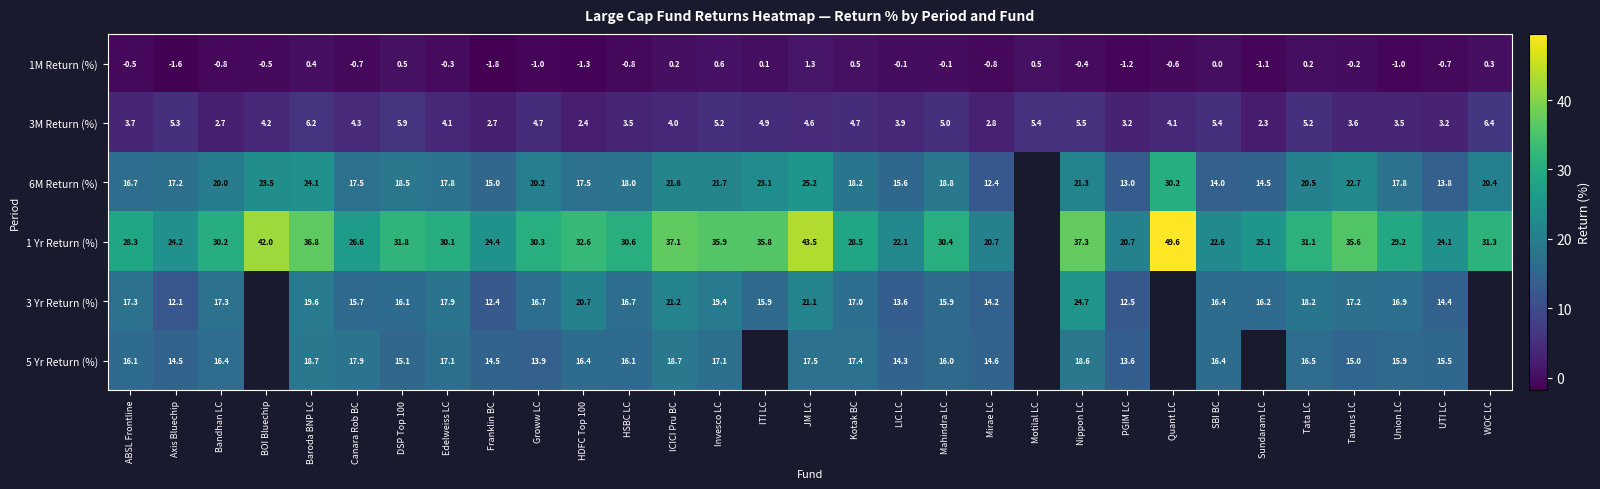

Is the value of 5 Yr Return (%) at UTI LC greater than the value of 6M Return (%) at ABSL Frontline?

No